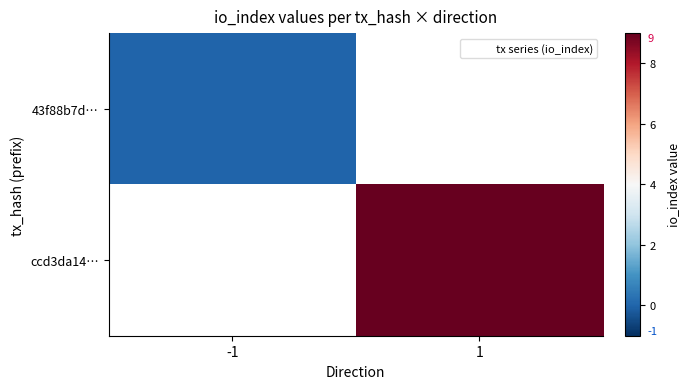

At which label does 43f88b7d… reach its peak?

-1